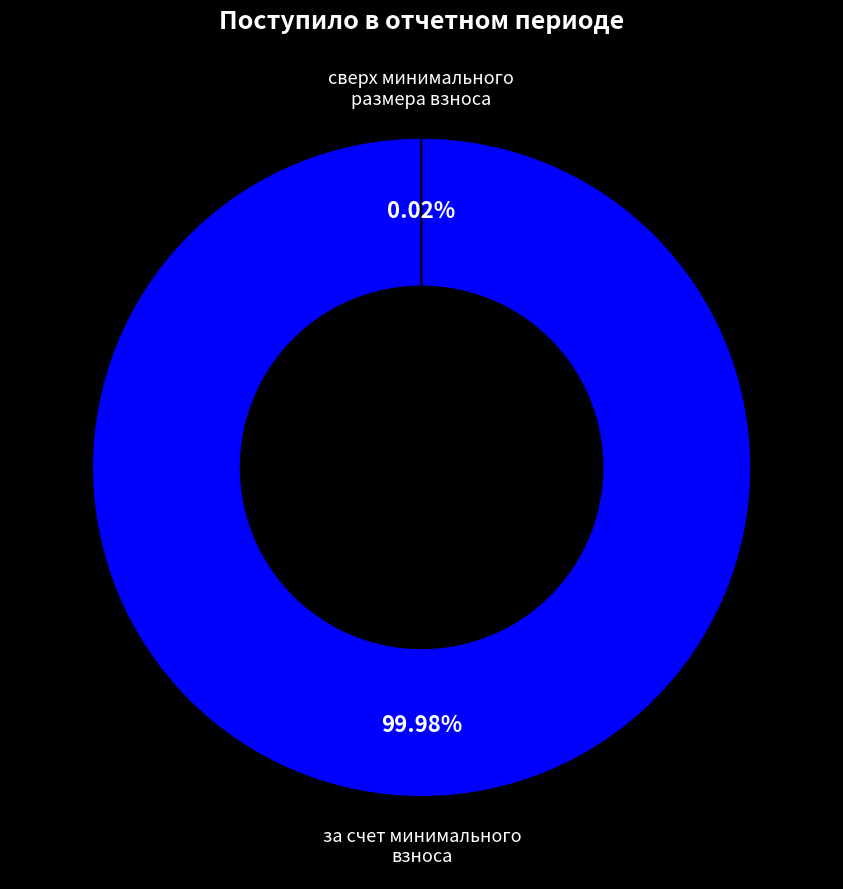

Is there a majority slice in this chart?

Yes